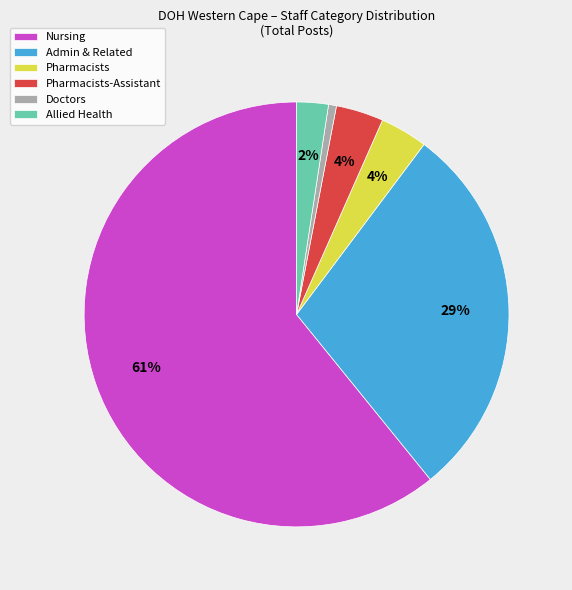

Which slice is the largest?

Nursing